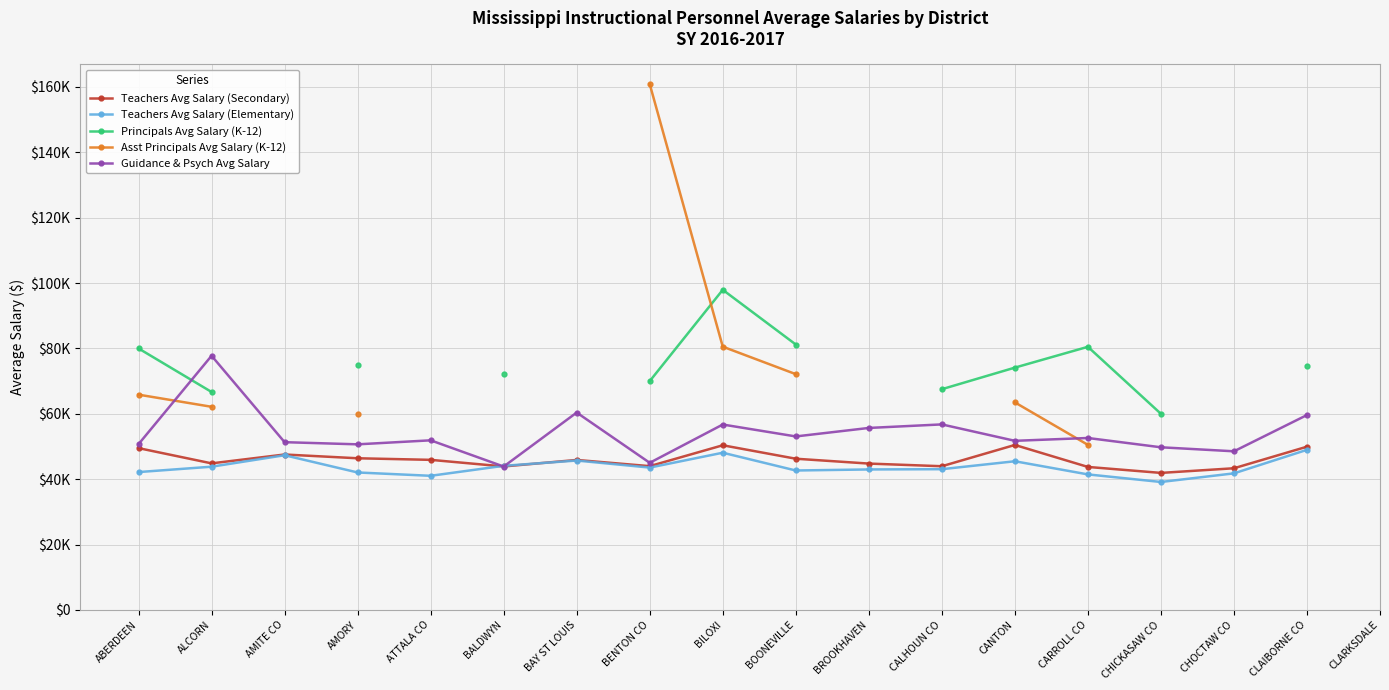

What is the difference between the Teachers Avg Salary (Secondary) values at AMORY and CLAIBORNE CO?

3542.1